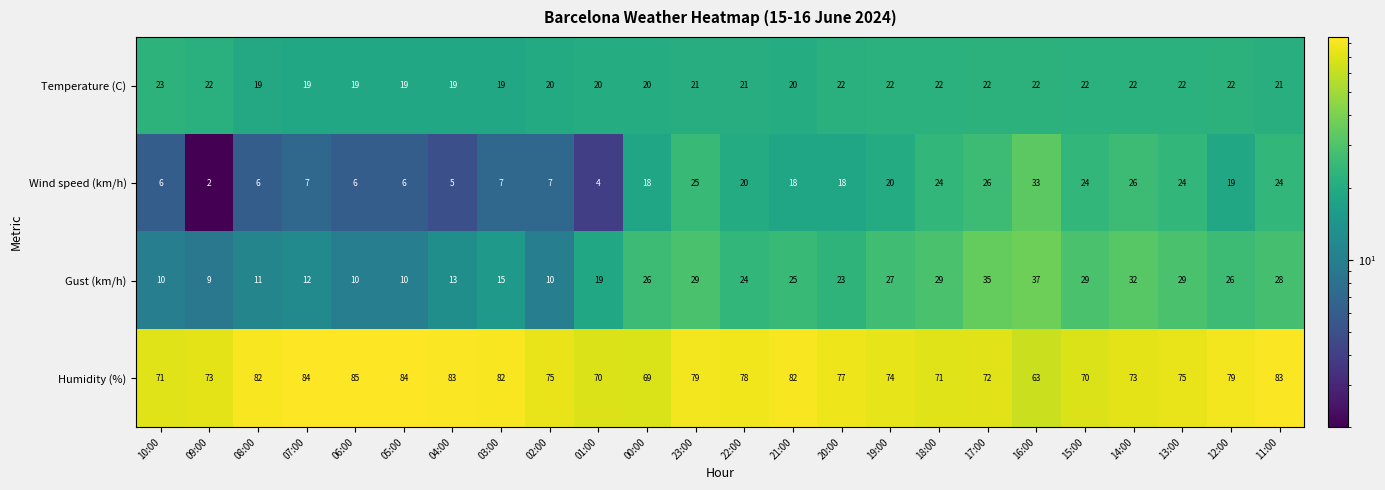

The value of Gust (km/h) at 23:00 is 29. True or false?

True